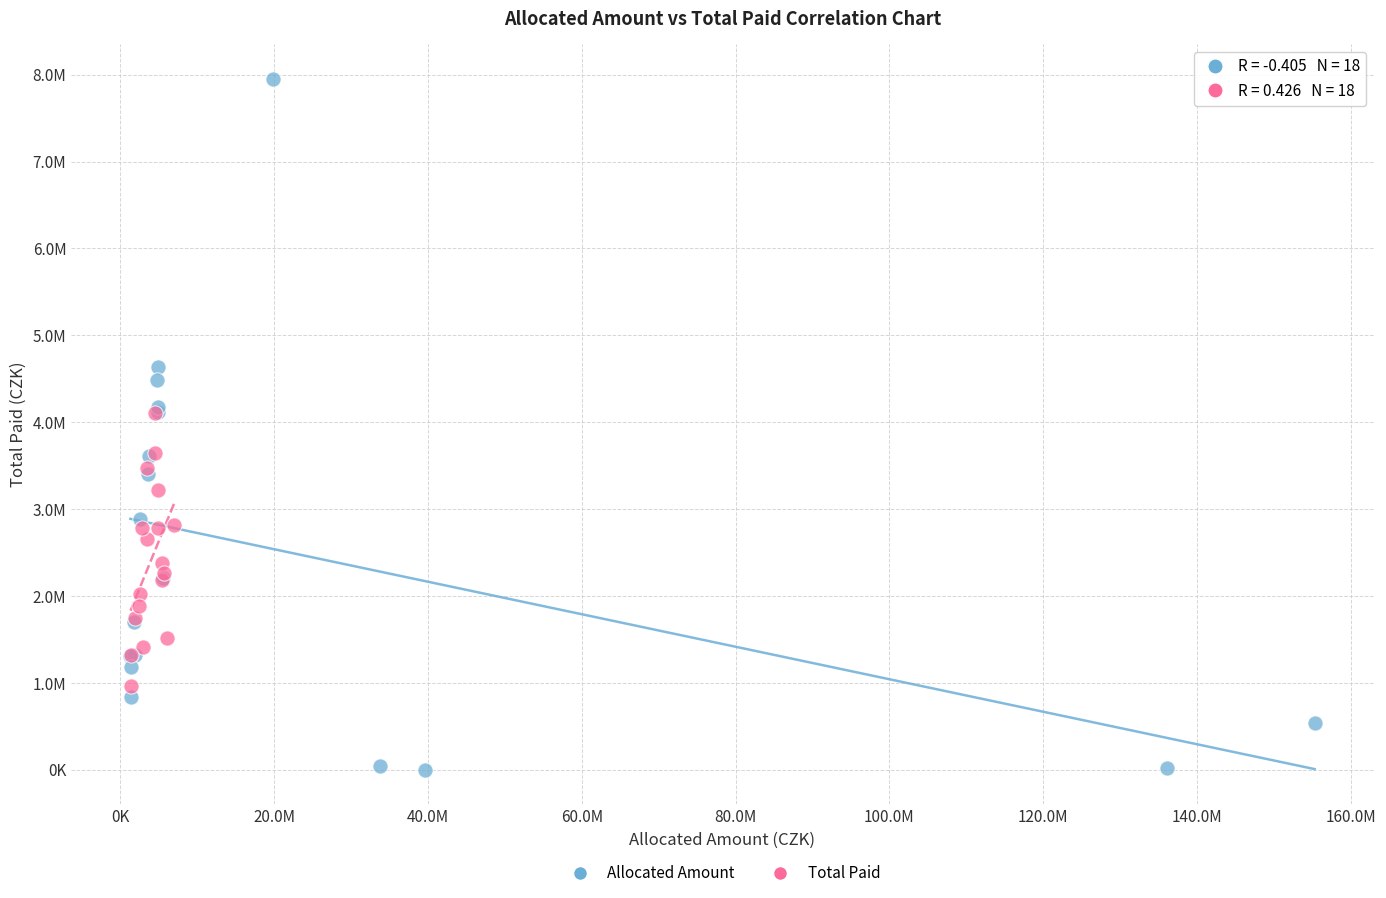

Which series reaches the minimum Y coordinate?

Allocated Amount